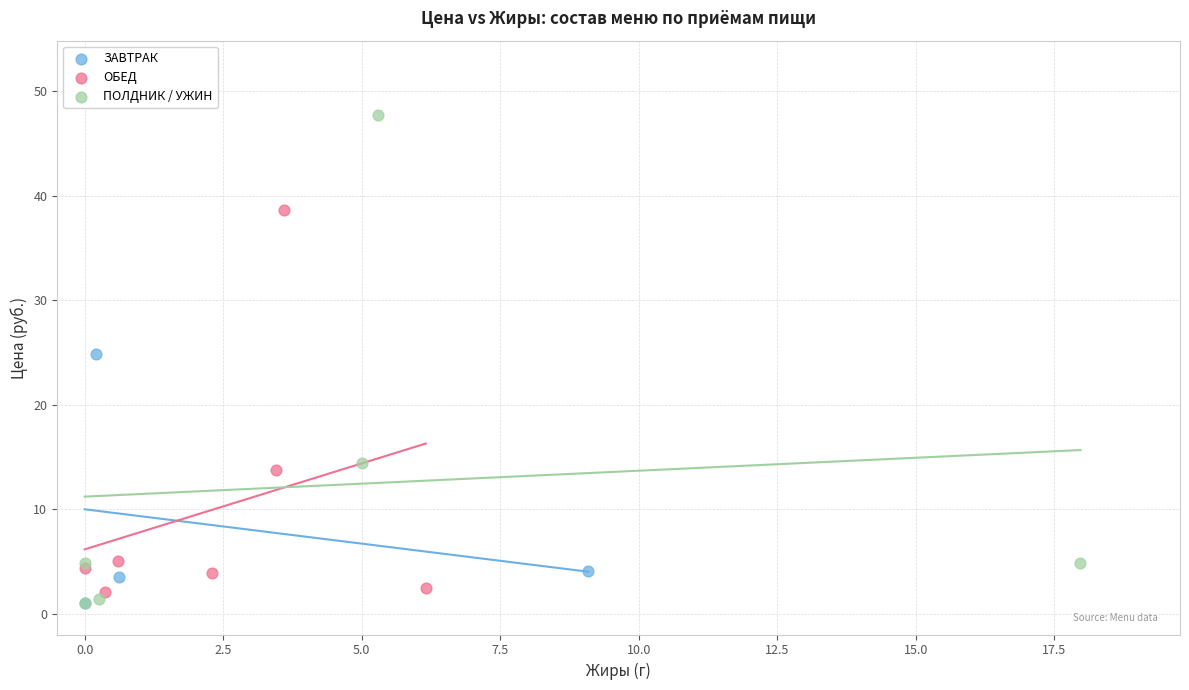

Which series reaches the maximum Y coordinate?

ПОЛДНИК / УЖИН